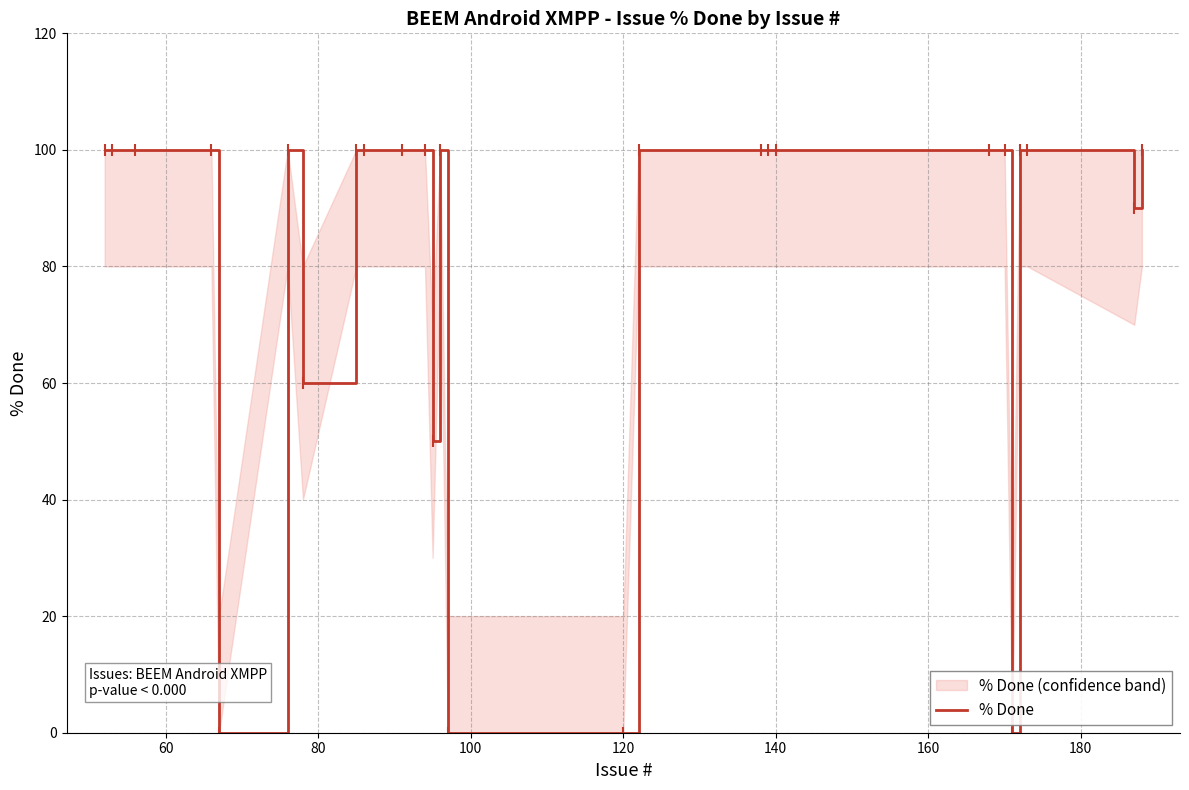

What is the maximum value for % Done?

100